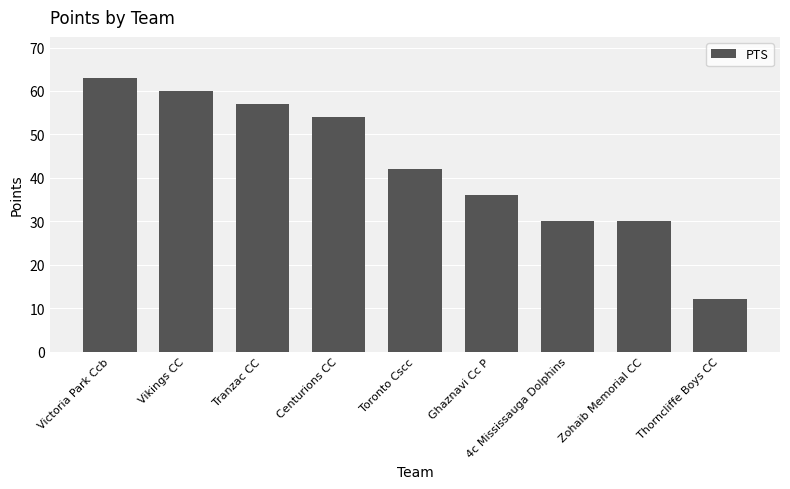

What is the ratio of the value at 4c Mississauga Dolphins to the value at Ghaznavi Cc P?

0.8